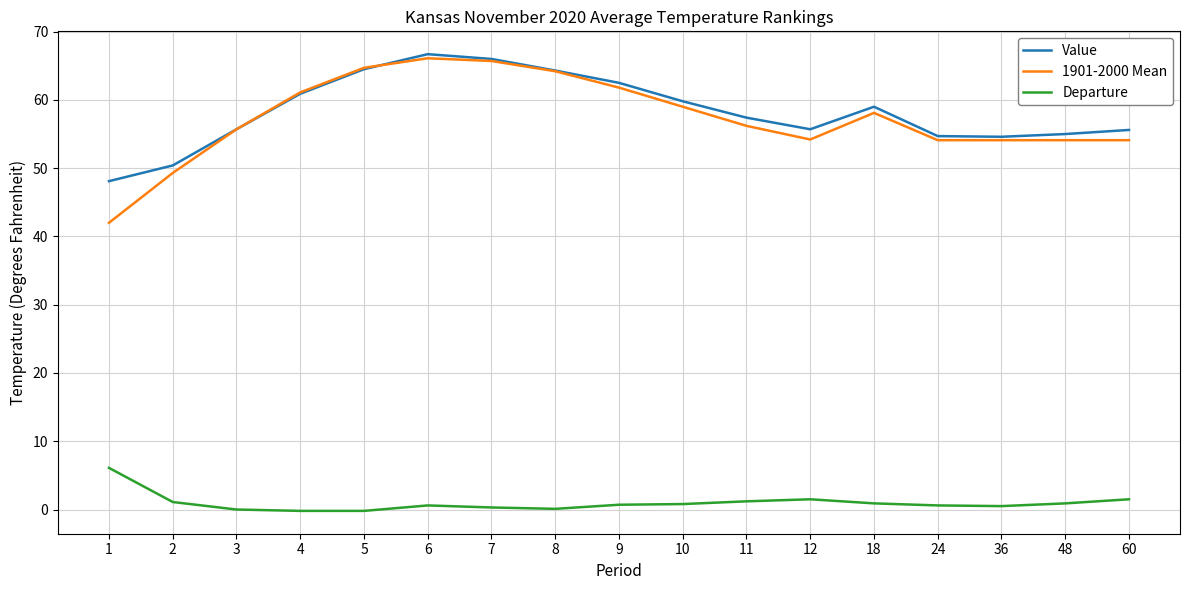

The Value series shows 62.5 at 9. True or false?

True